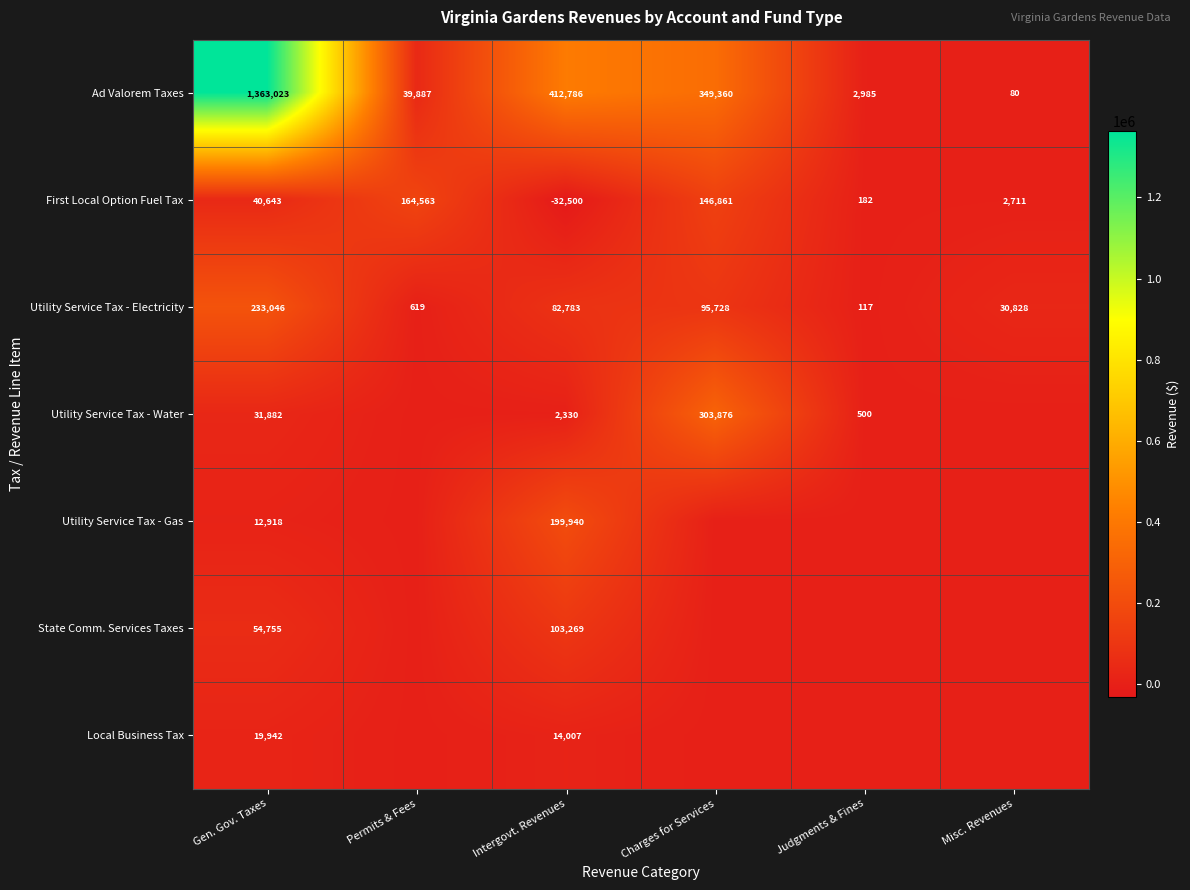

What is the total value across all series at Intergovt. Revenues?

782615